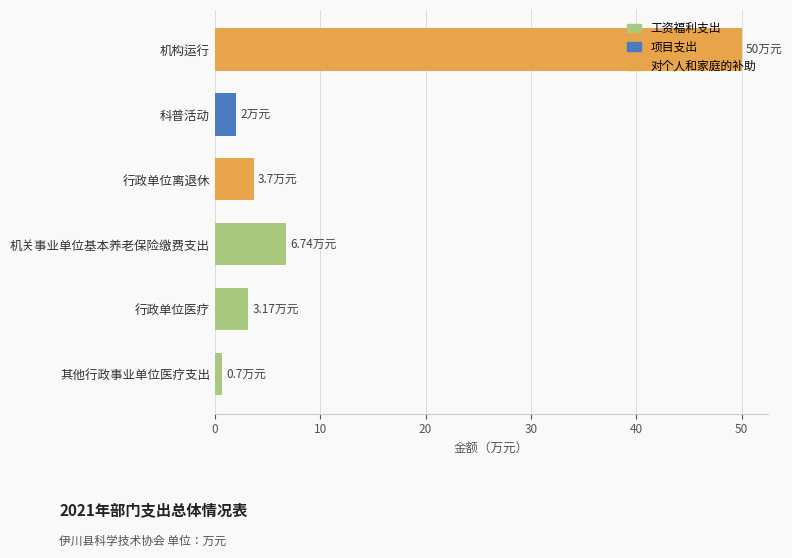

At which label is the value closest to 25?

机关事业单位基本养老保险缴费支出